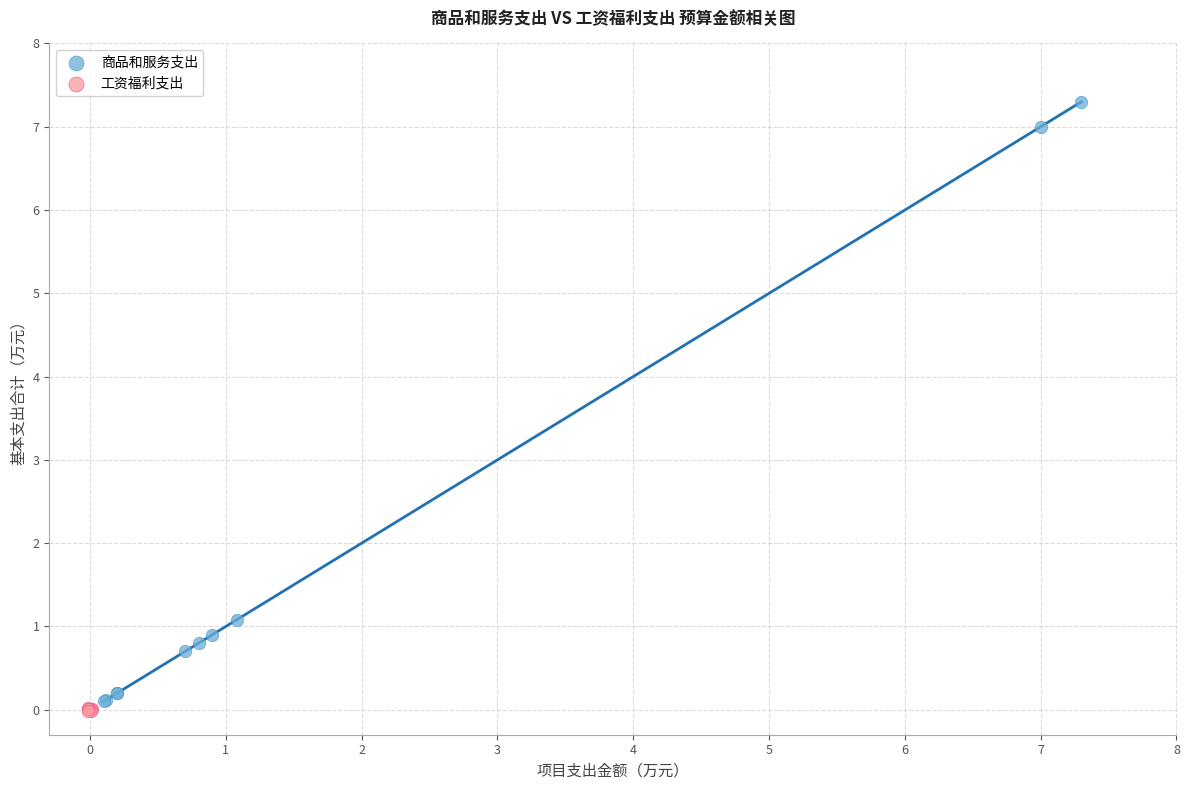

Which series reaches the maximum Y coordinate?

商品和服务支出